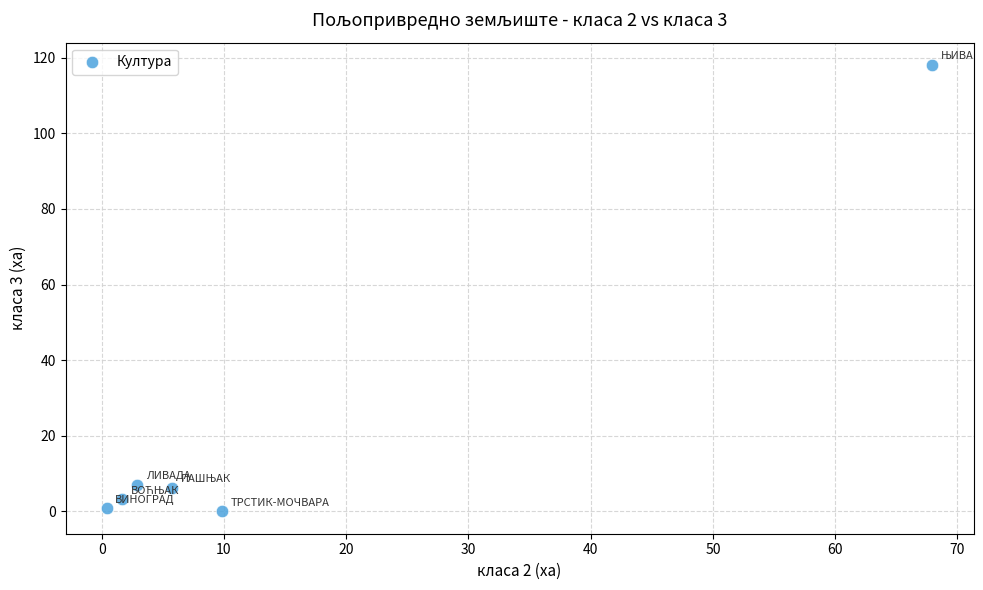

What is the range of Y values (max minus min)?

118.1